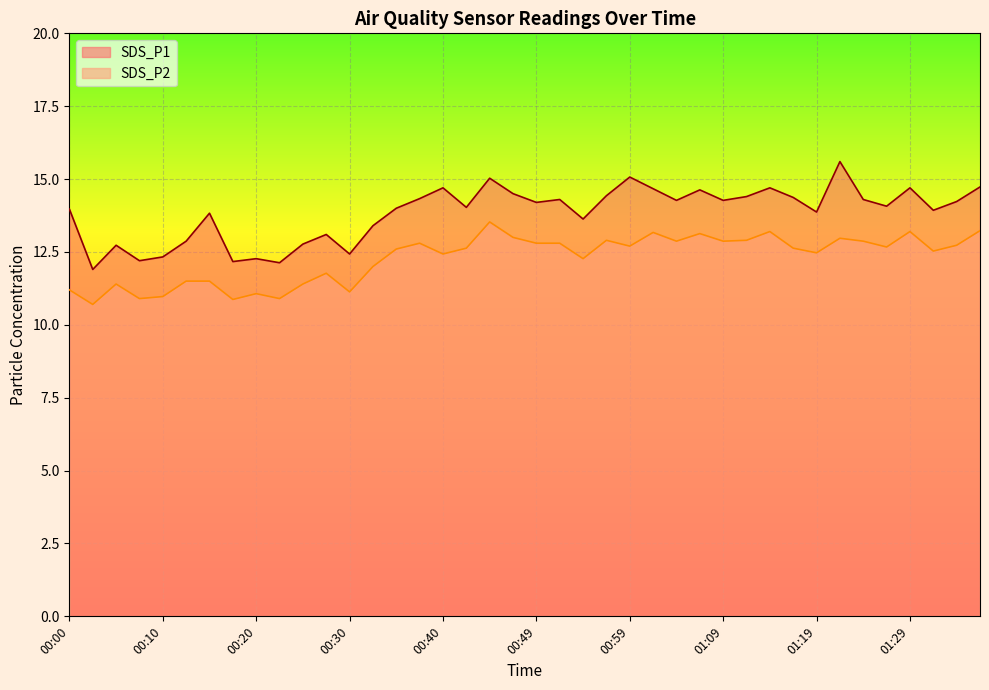

The SDS_P1 series shows 14.3 at 00:37. True or false?

True